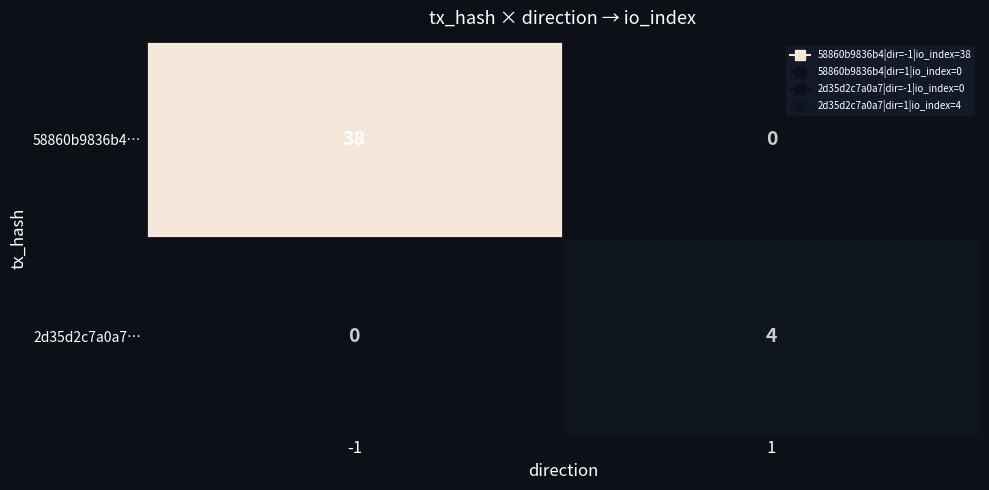

At which category is the sum across all series the highest?

-1